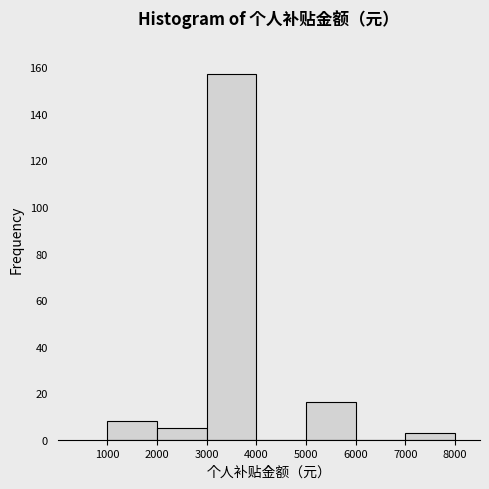

Reading left to right, list every bar in this chart as the range it spans on the x-axis followed by its height. The values are not printed on the chart, so give them approximately, as read against the axis.

1000 to 2000: 8
2000 to 3000: 6
3000 to 4000: 158
4000 to 5000: 0
5000 to 6000: 16
6000 to 7000: 0
7000 to 8000: 4